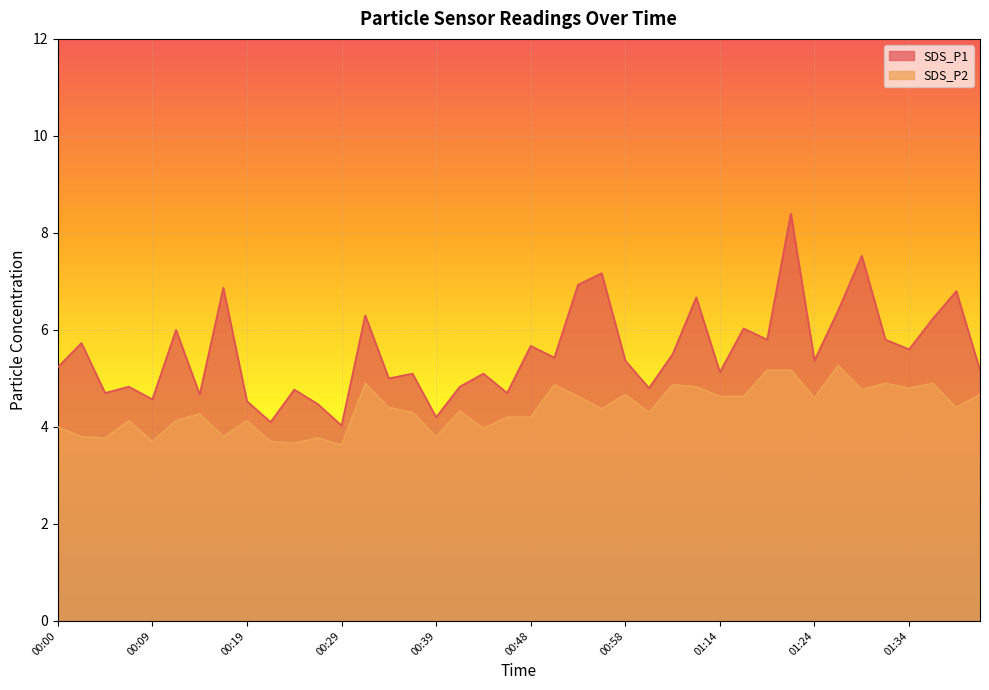

How many data points in SDS_P1 are above 5?

26